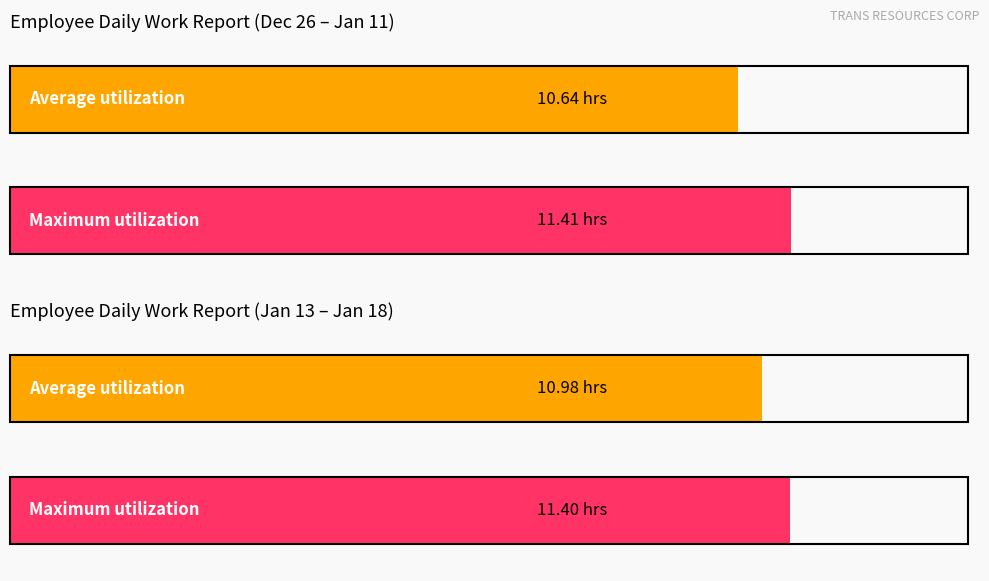

Is it true that Average utilization equals 16.1 at 15?

False